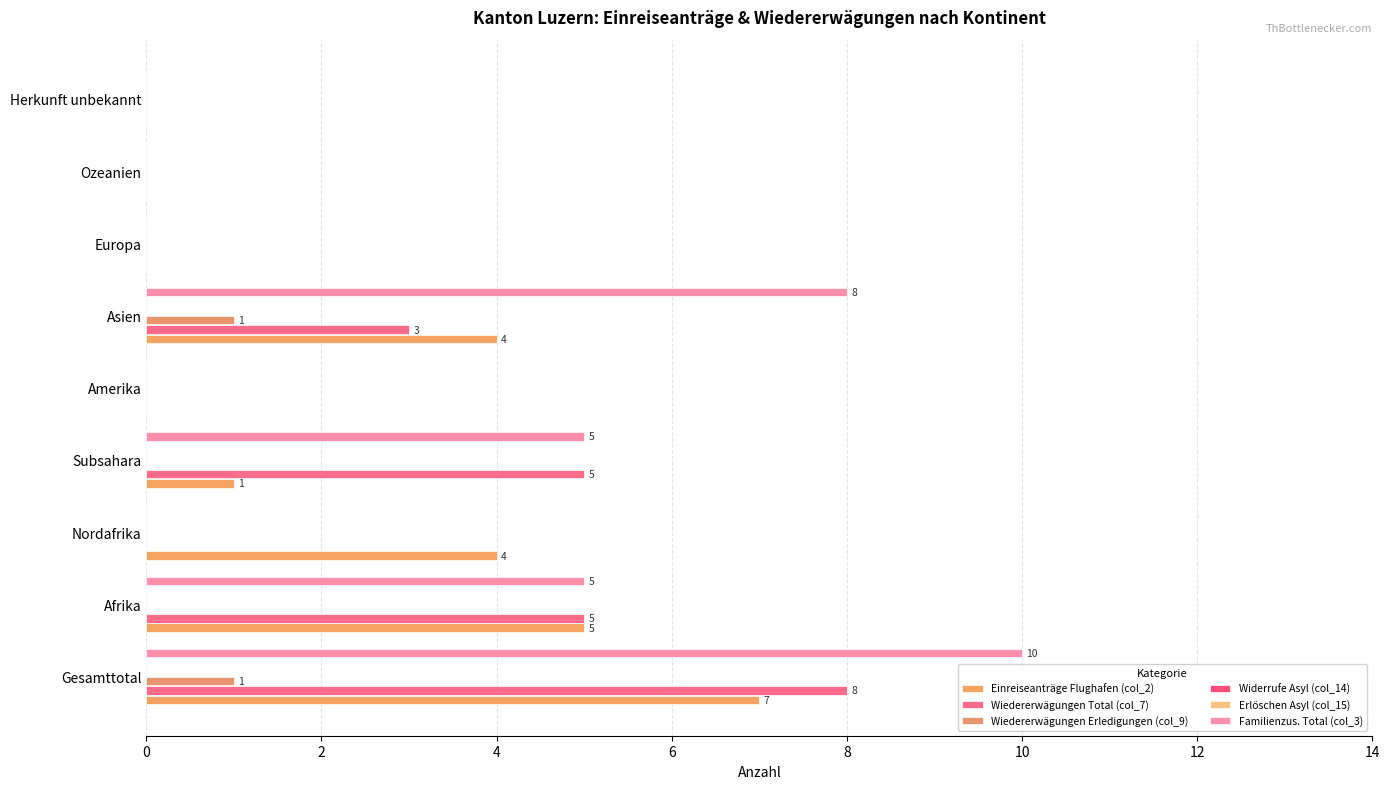

Are the bars horizontal?

Yes